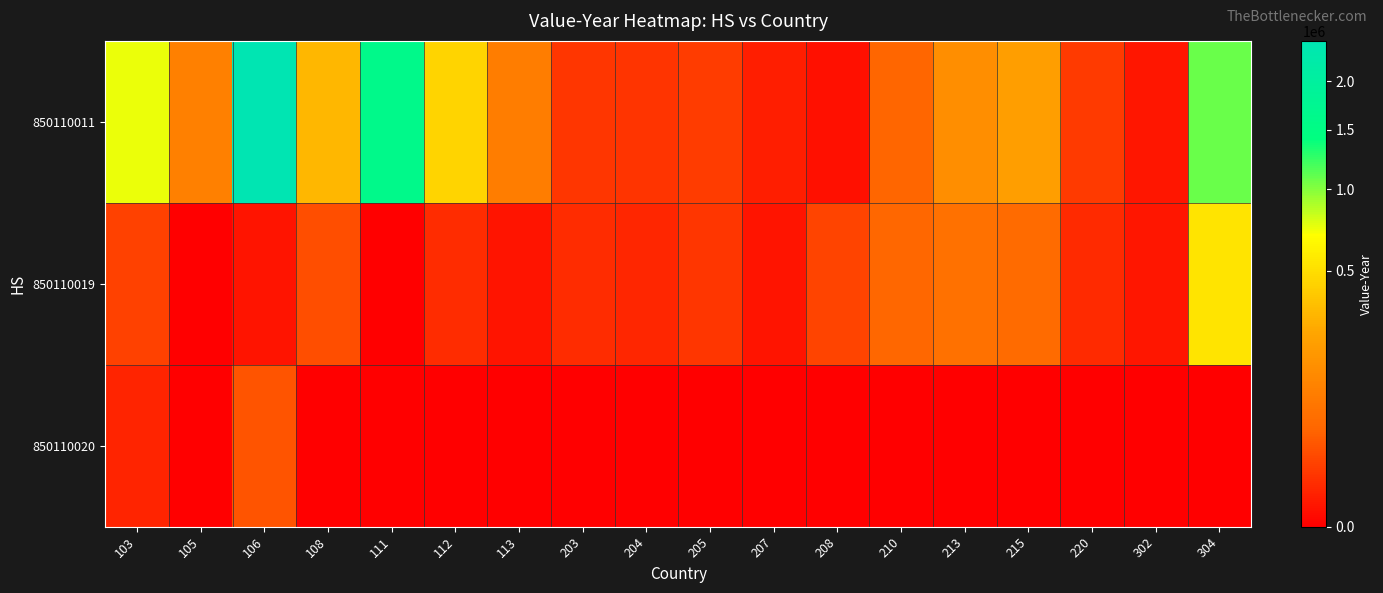

Which series has the largest range (max minus min)?

850110011